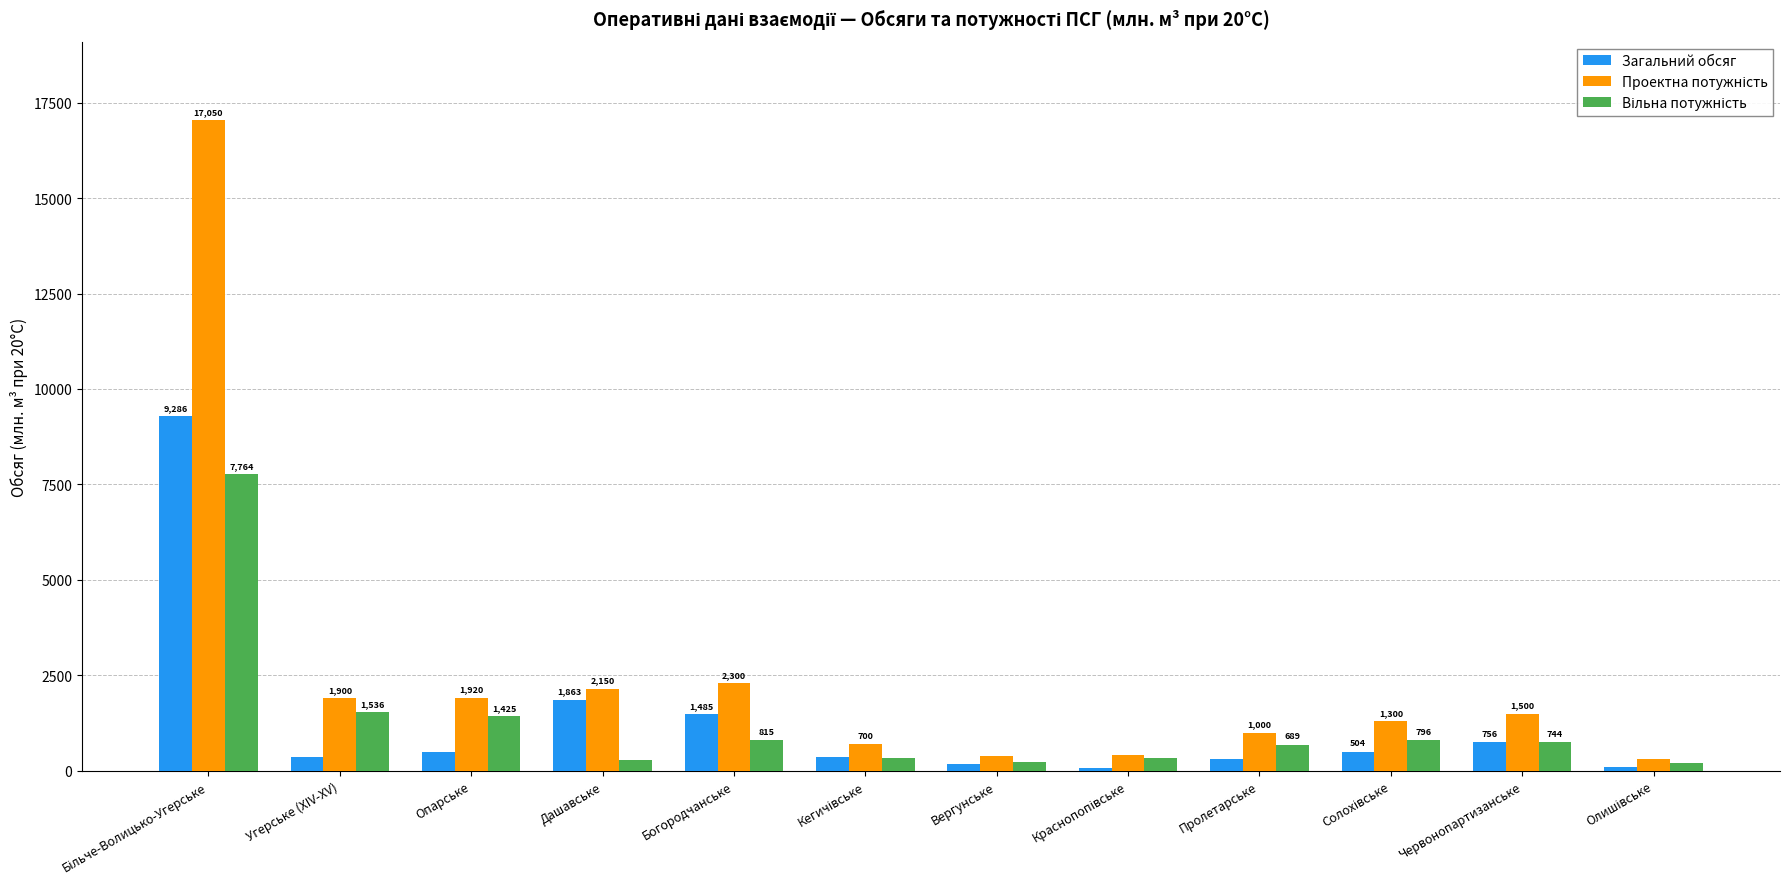

What is the maximum value shown in the chart?

17050.0